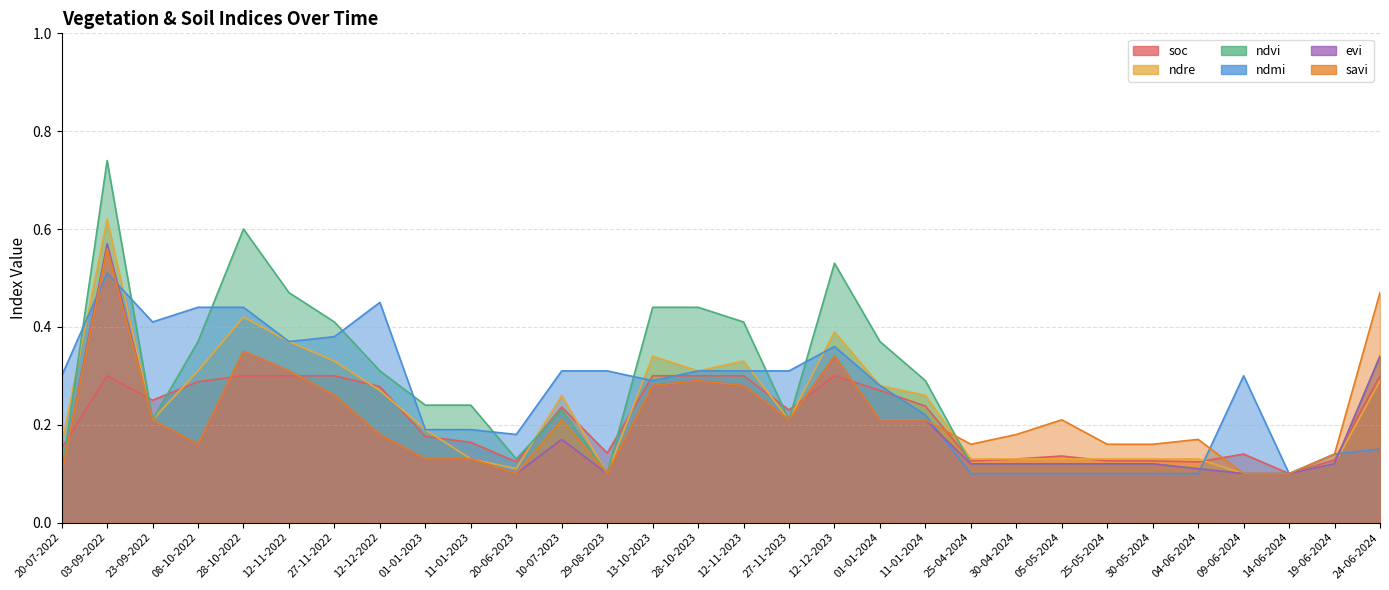

List the series in order of their peak value, lowest first.

soc, ndmi, savi, evi, ndre, ndvi